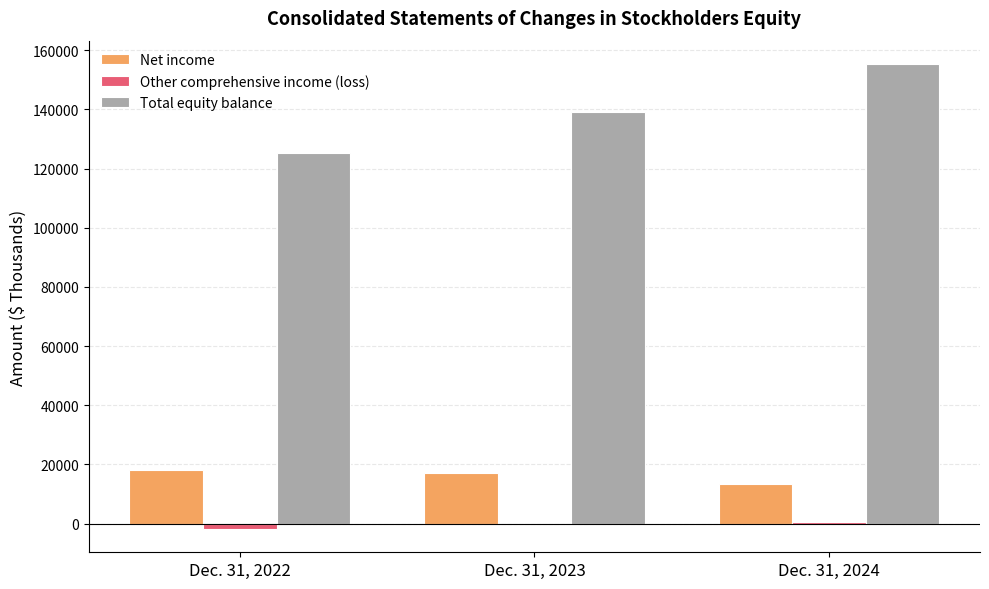

How many Other comprehensive income (loss) values are between -1867 and 487?

3